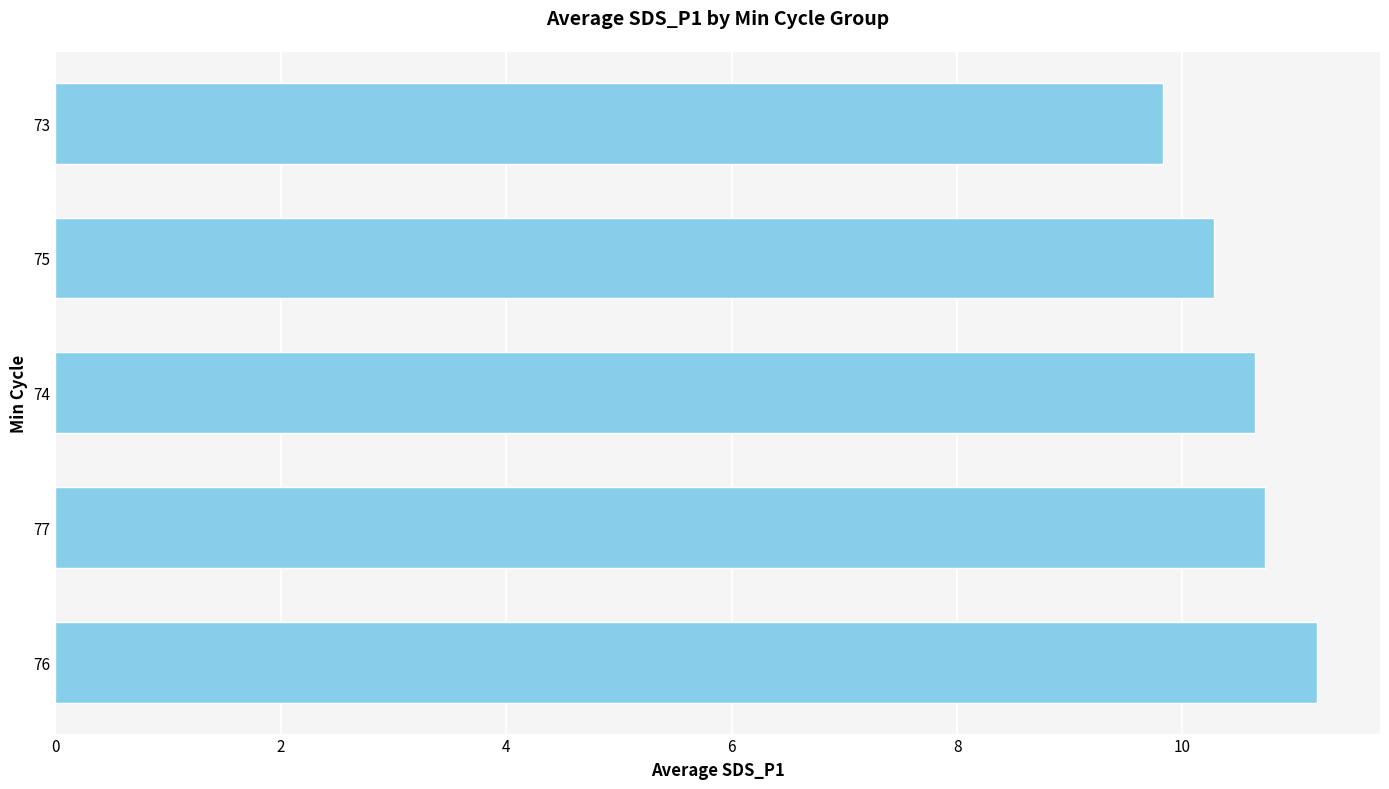

At which category does the chart reach its peak across all series?

76